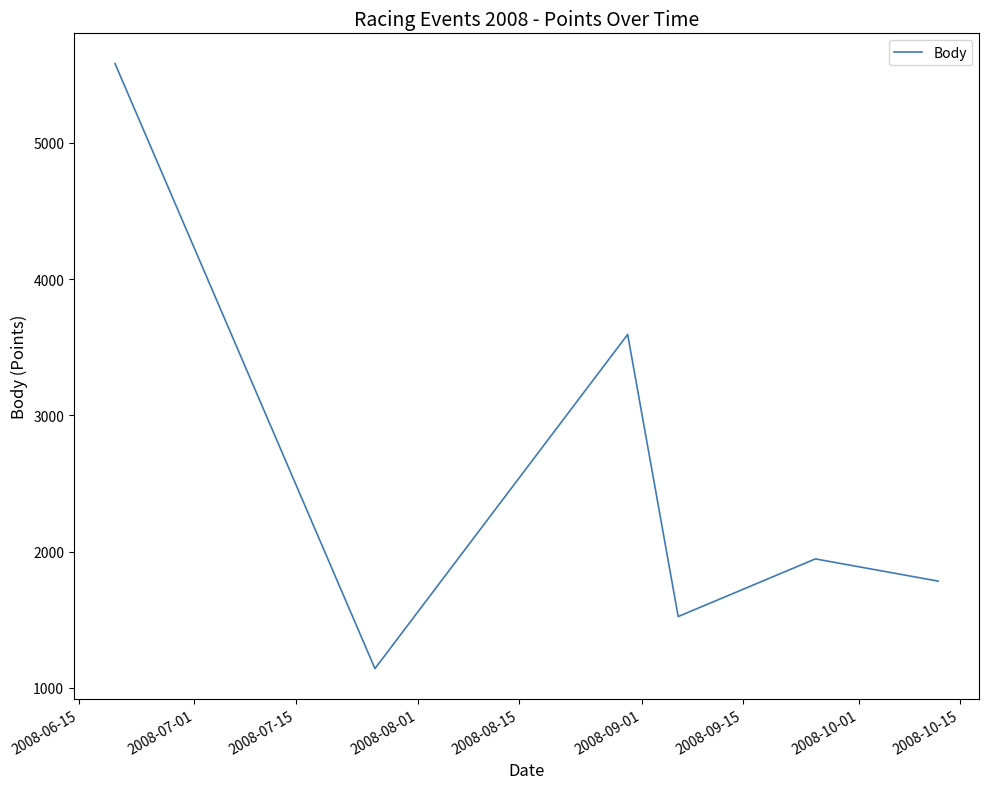

What is the smallest value displayed?

1142